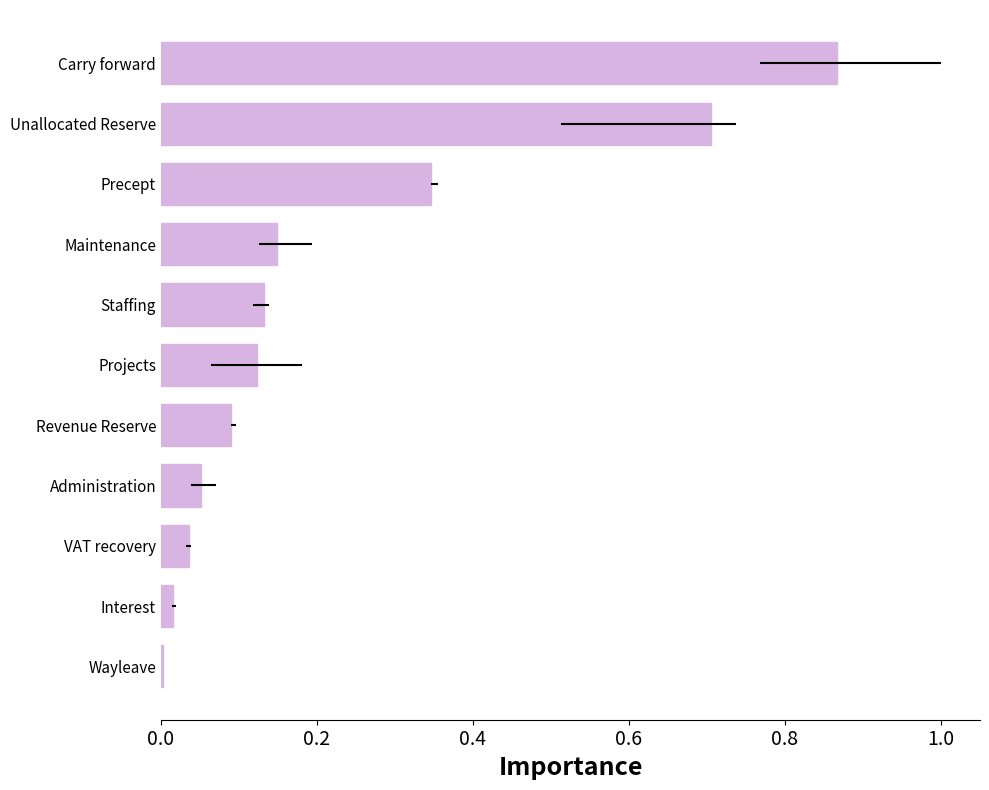

What is the sum of all values?

2.5